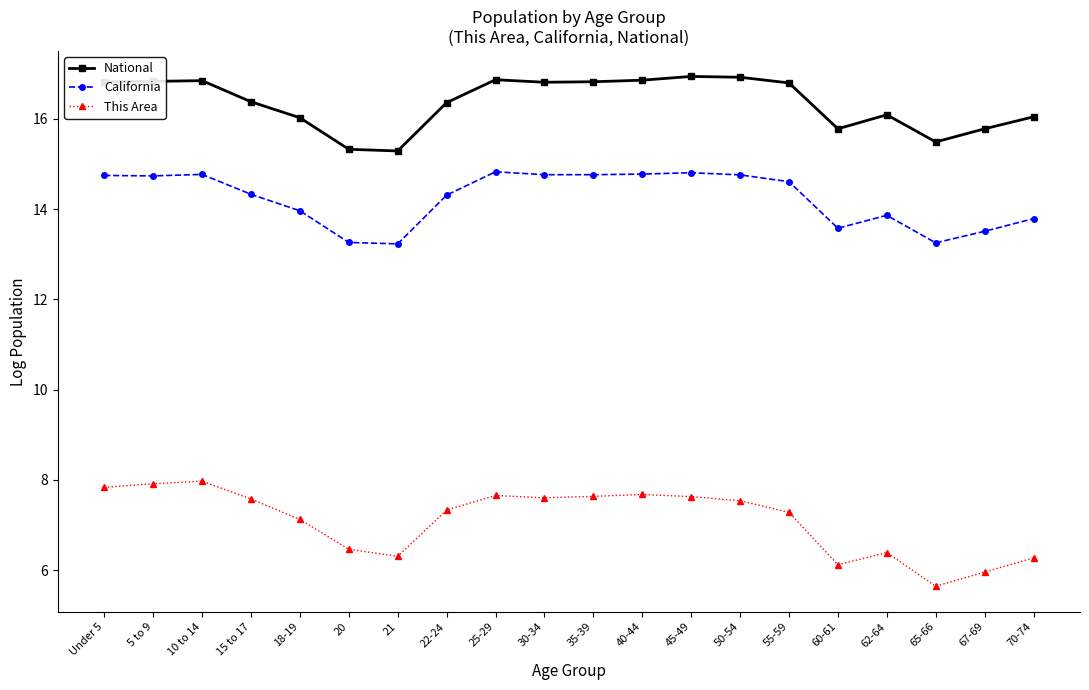

True or false: California and National cross at least once.

False